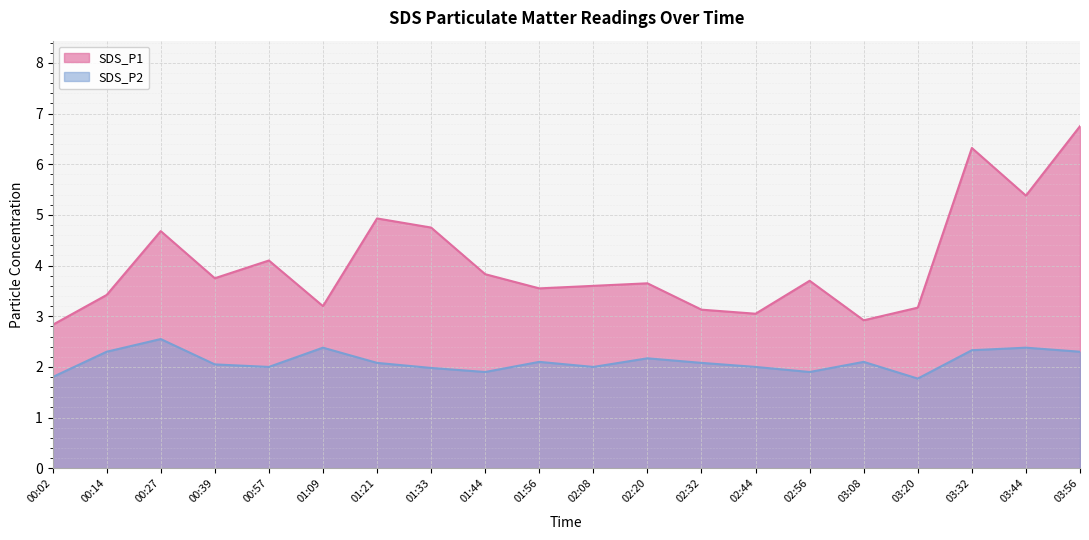

Read the SDS_P2 value at 02:44.

2.0